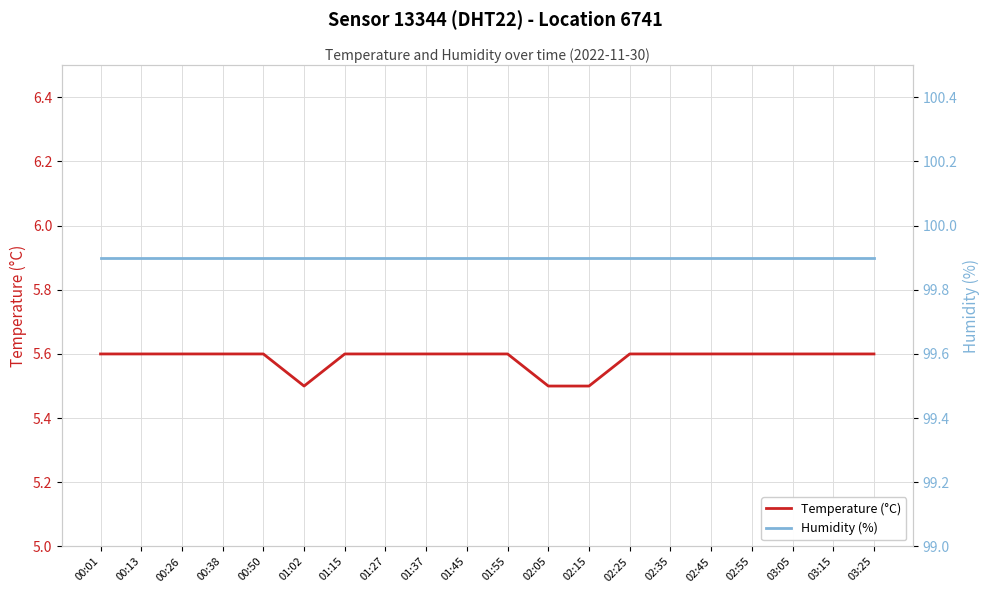

At which label does Temperature (°C) reach its minimum?

01:02